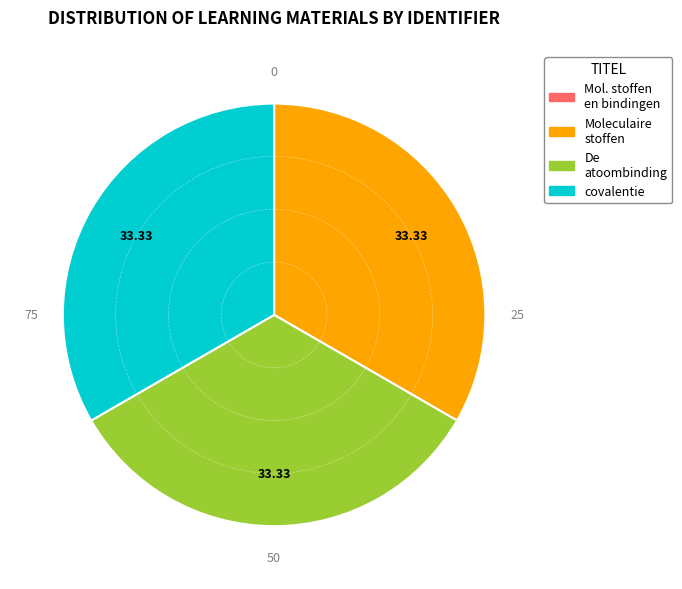

Is there any slice that represents more than half of the pie?

No